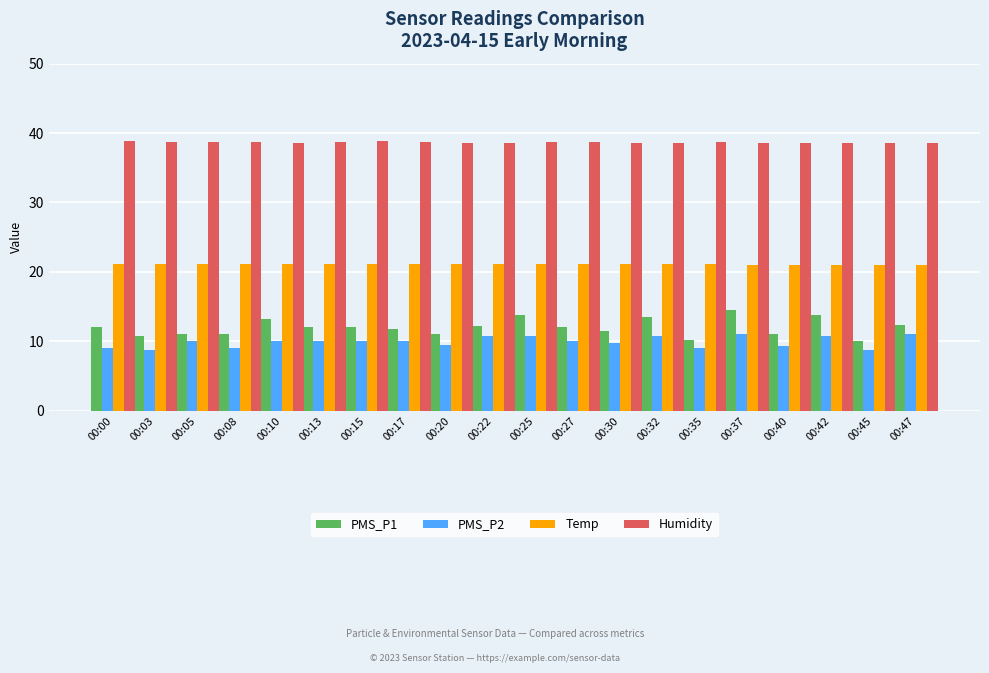

What is the value of the Temp bar at the 3rd from the left?

21.1